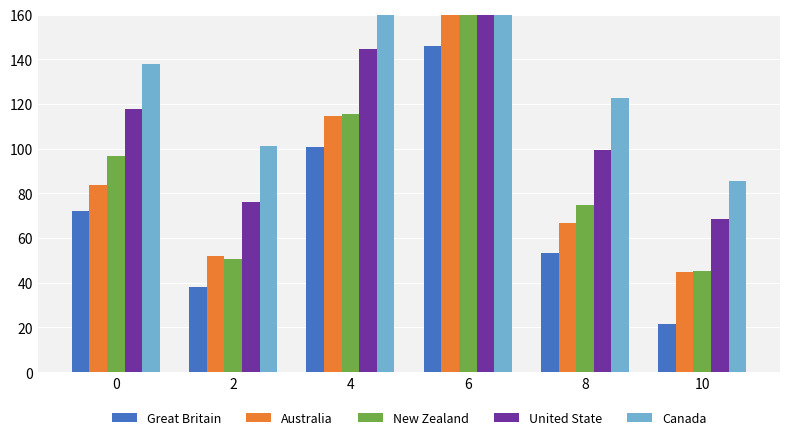

What is the approximate value of Canada at 10?

85.5